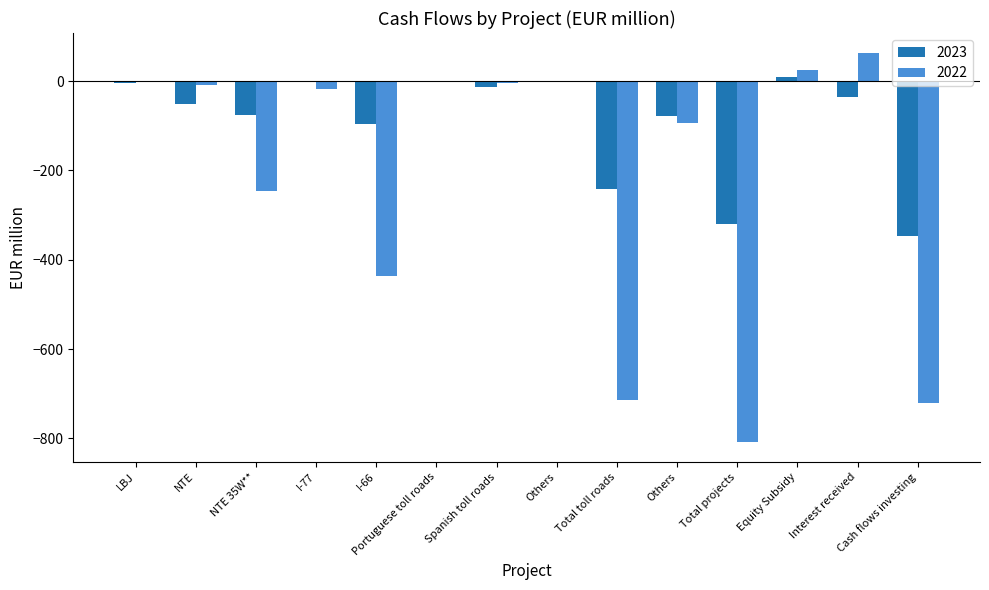

What are all the series names shown in the legend?

2023, 2022